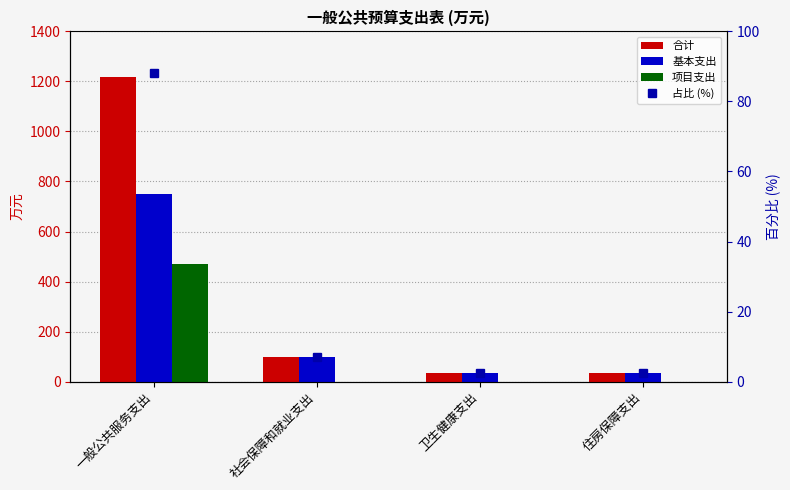

Rank the categories by 占比 (%) value from lowest to highest.

卫生健康支出, 住房保障支出, 社会保障和就业支出, 一般公共服务支出